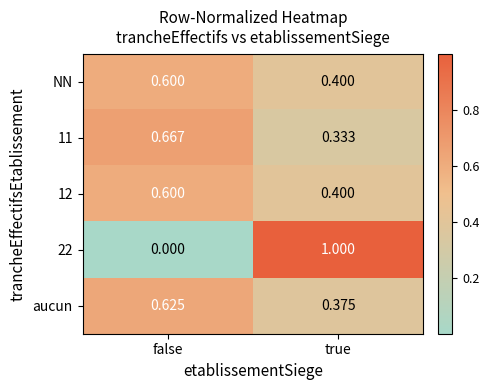

Which category has the lowest value in the 22 series?

false